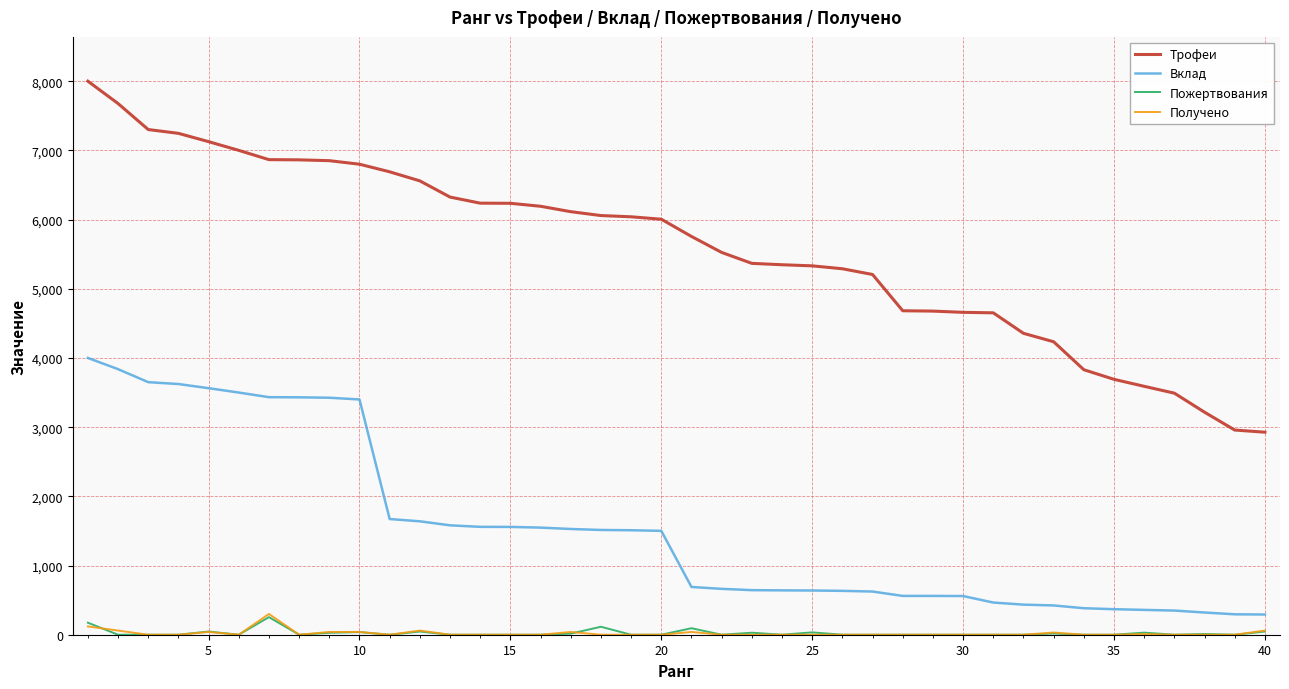

True or false: Вклад and Трофеи cross at least once.

False